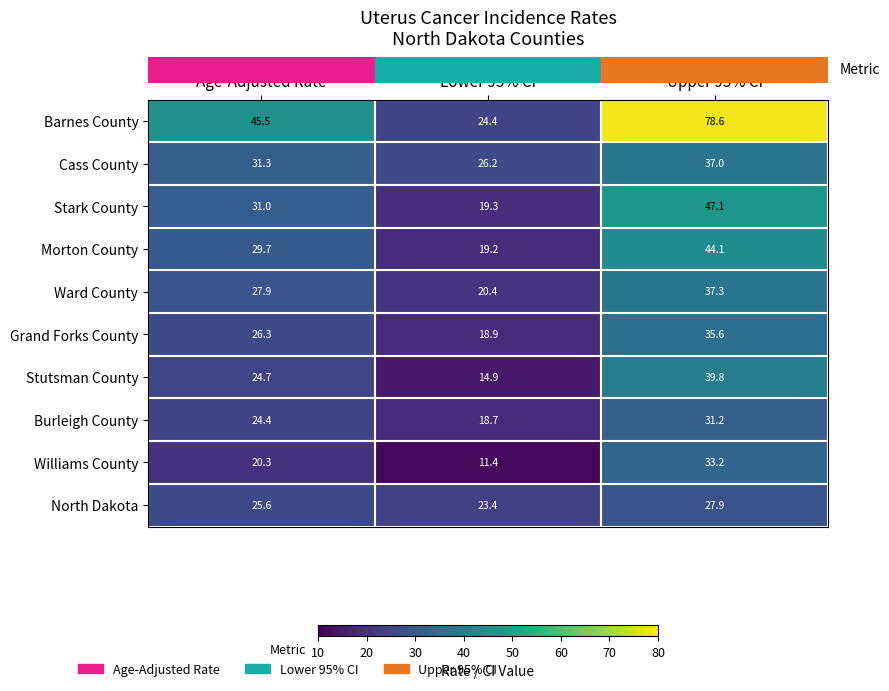

What value does the Morton County series have at Lower 95% CI?

19.2